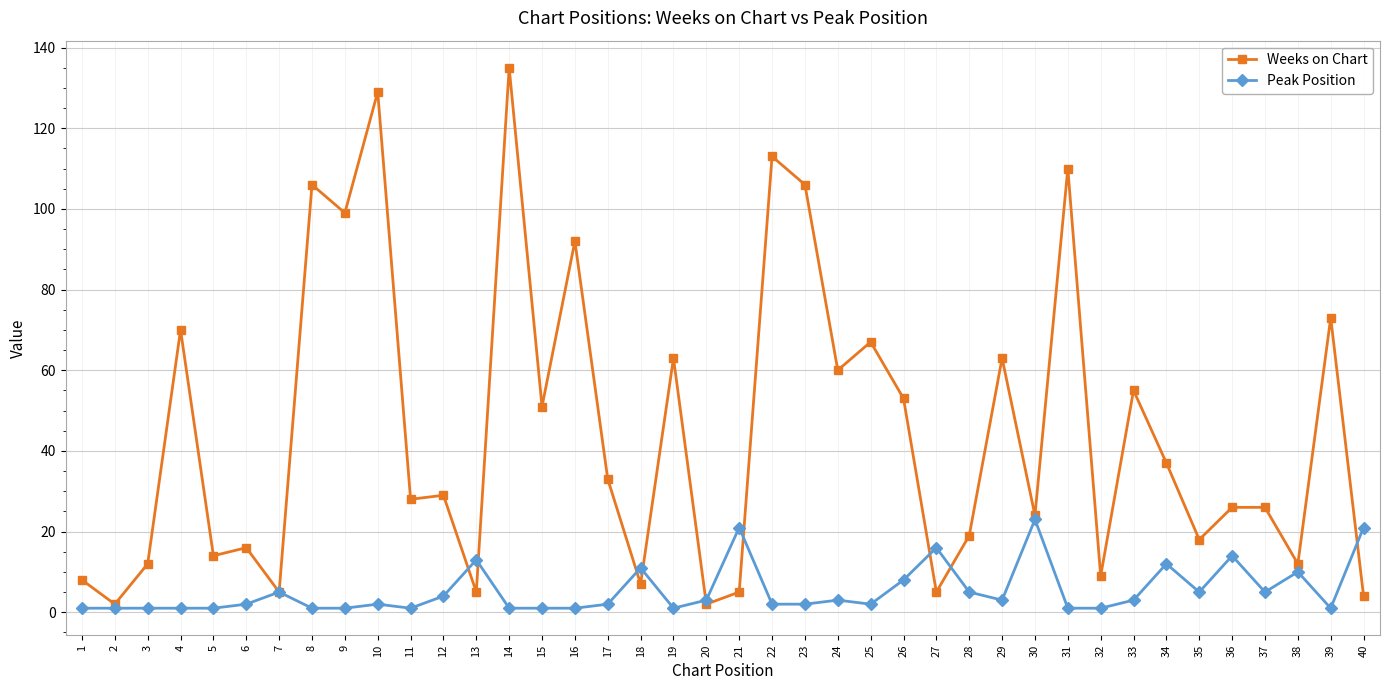

Reading left to right, extract all data points from this chart.

Weeks on Chart: 8	2	12	70	14	16	5	106	99	129	28	29	5	135	51	92	33	7	63	2	5	113	106	60	67	53	5	19	63	24	110	9	55	37	18	26	26	12	73	4
Peak Position: 1	1	1	1	1	2	5	1	1	2	1	4	13	1	1	1	2	11	1	3	21	2	2	3	2	8	16	5	3	23	1	1	3	12	5	14	5	10	1	21